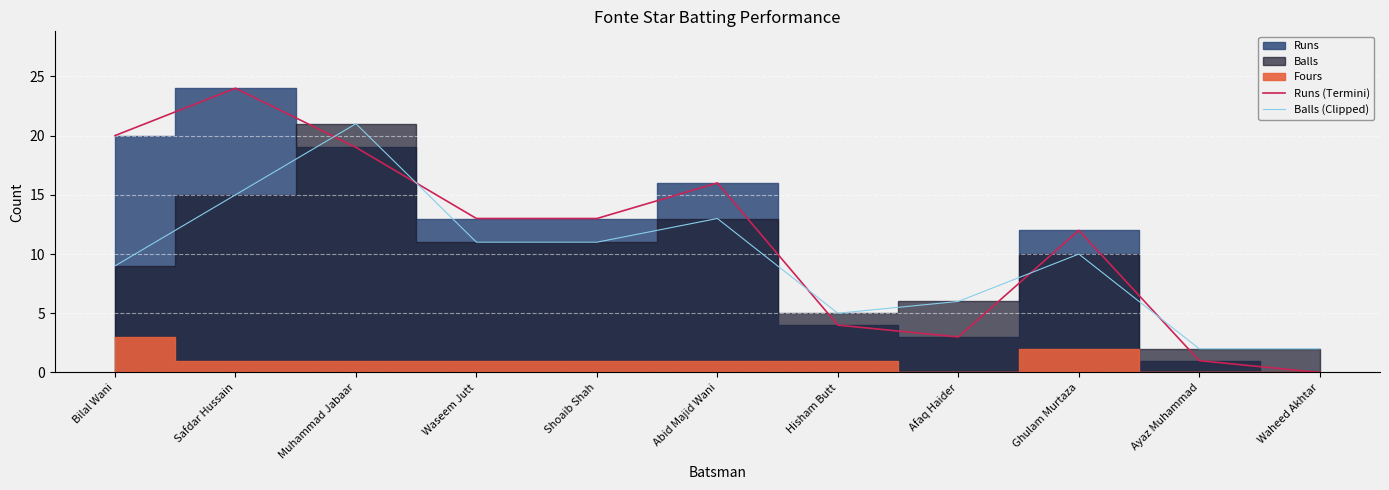

Where do Runs (Termini) and Balls (Clipped) first cross each other?

Safdar Hussain and Muhammad Jabaar